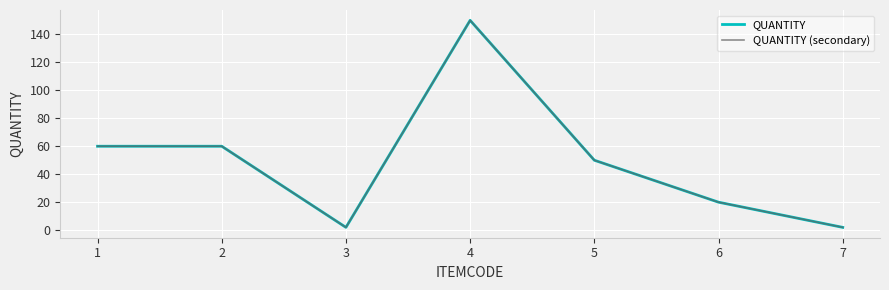

At 1, list the series in order from largest to smallest.

QUANTITY, QUANTITY (secondary)